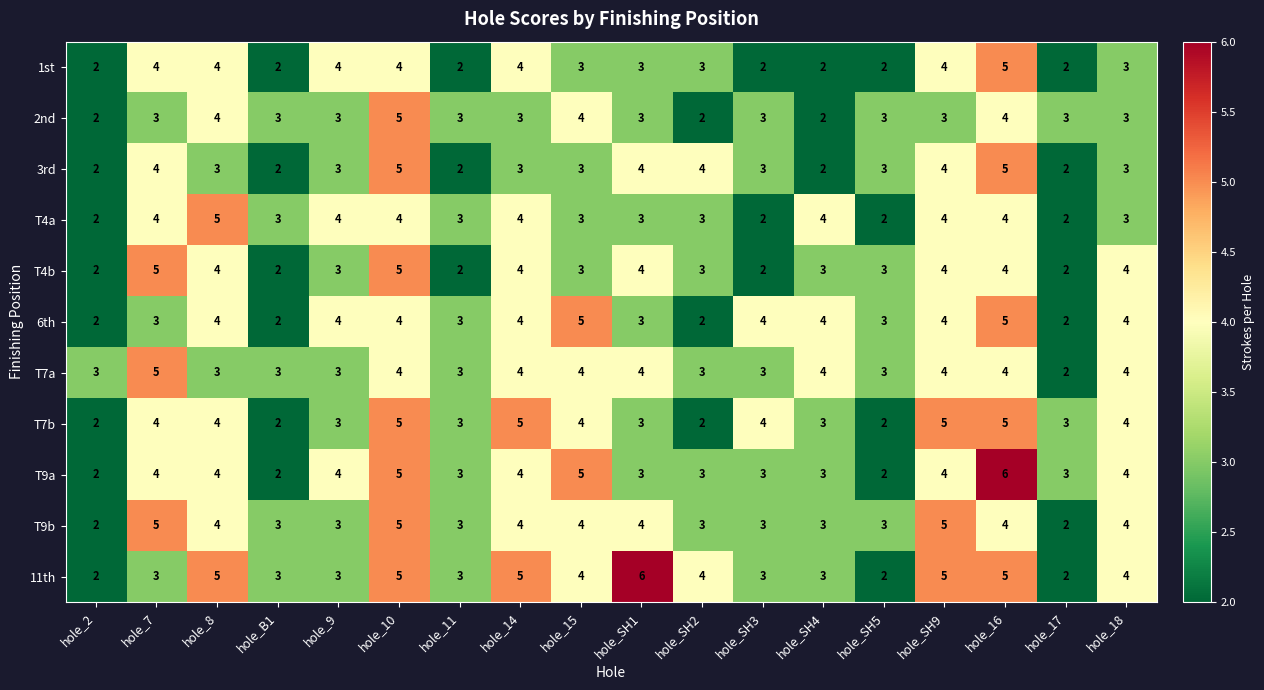

What is the spread (max minus min) of values at hole_7?

2